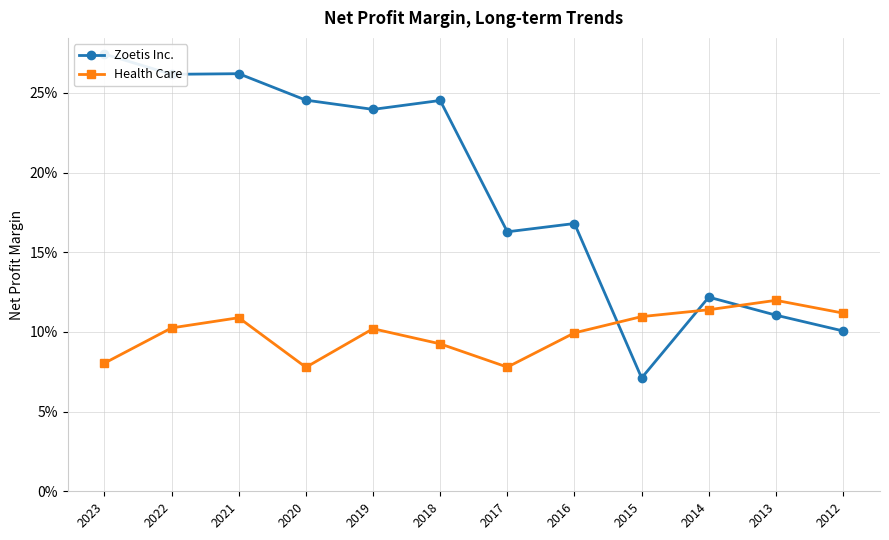

What are all the series names shown in the legend?

Zoetis Inc., Health Care